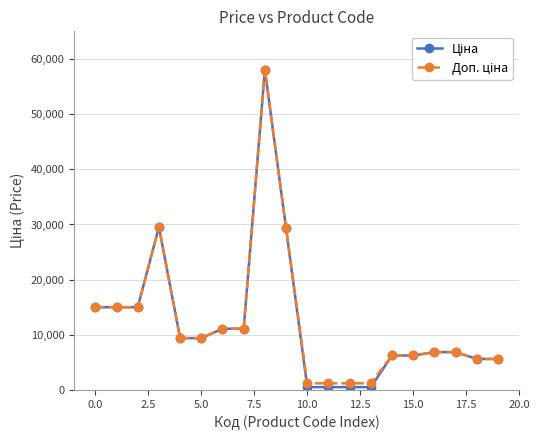

True or false: Ціна and Доп. ціна intersect in this chart.

False